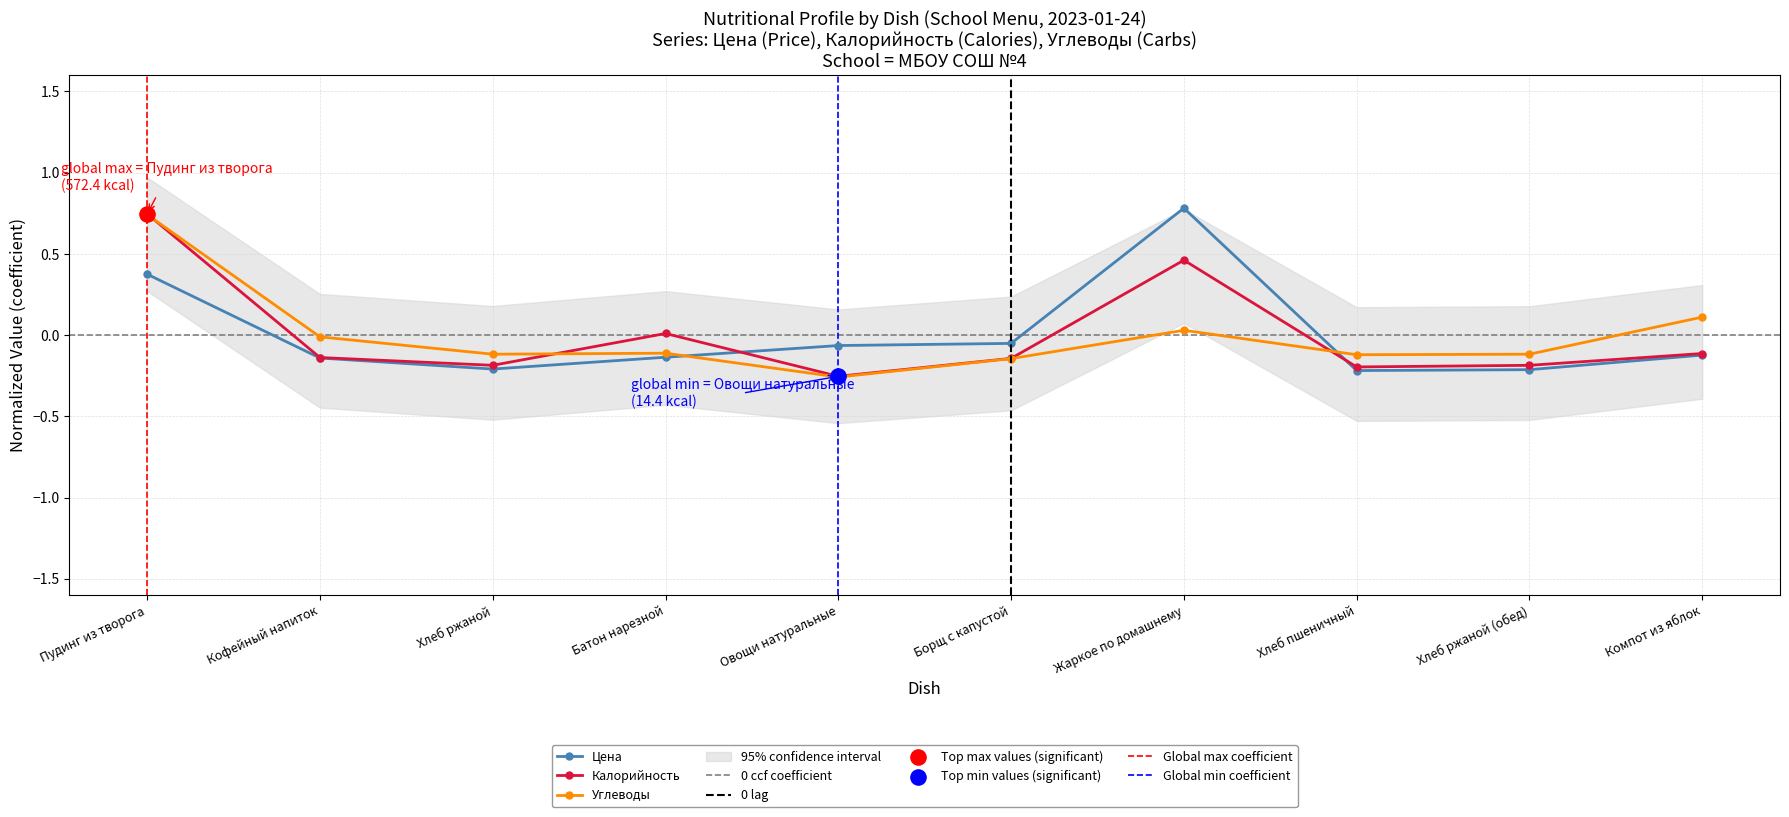

Which series has the largest total across all categories?

Цена